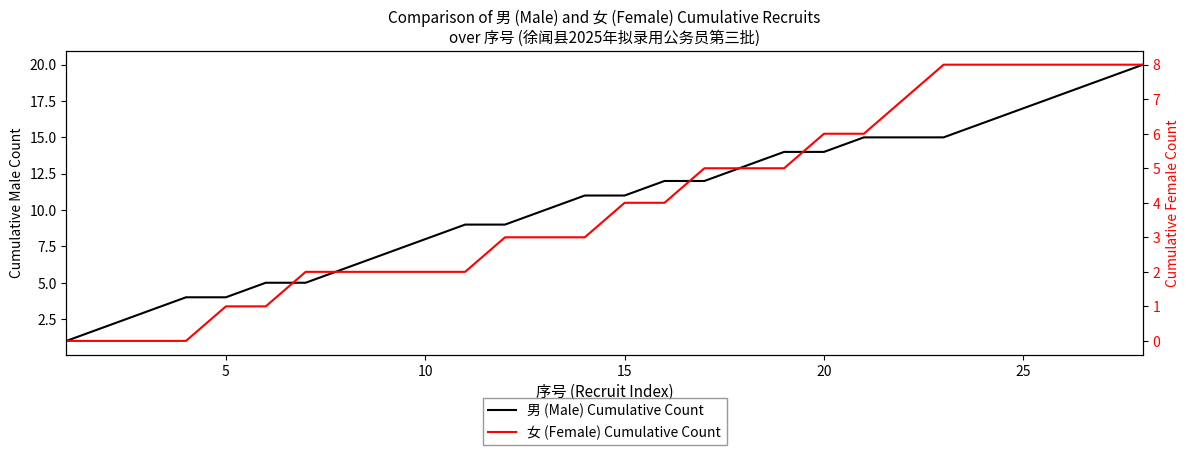

What is the difference between the maximum and minimum values in the 女 (Female) Cumulative Count series?

8